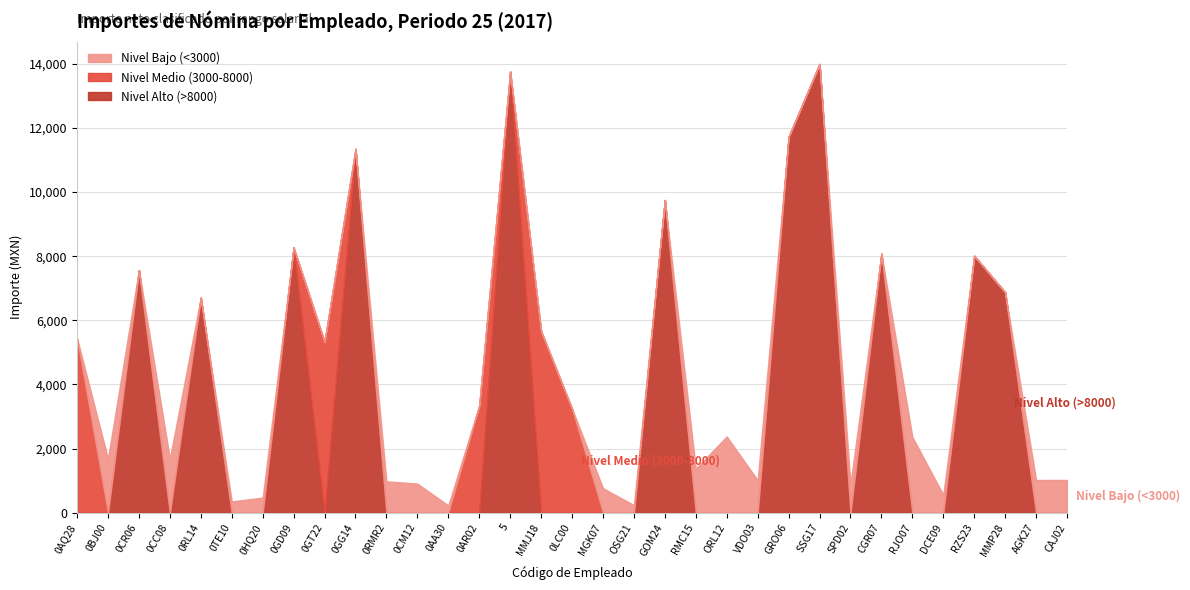

Where do Nivel Medio (3000-8000) and Nivel Bajo (<3000) first cross each other?

0AQ28 and 0BJ00